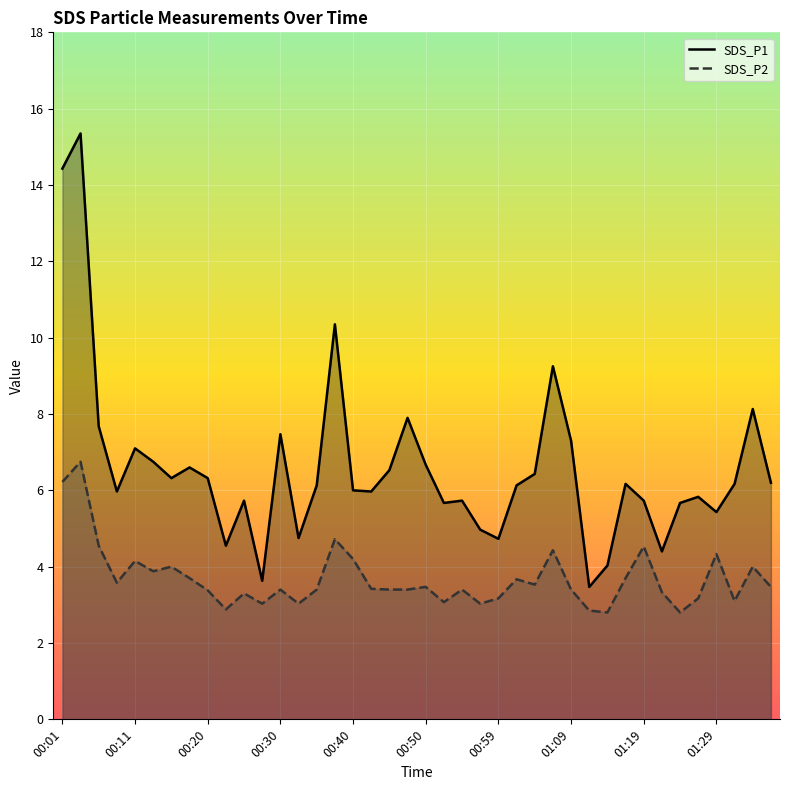

What is the value of the SDS_P1 point at the 17th from the left?

6.0